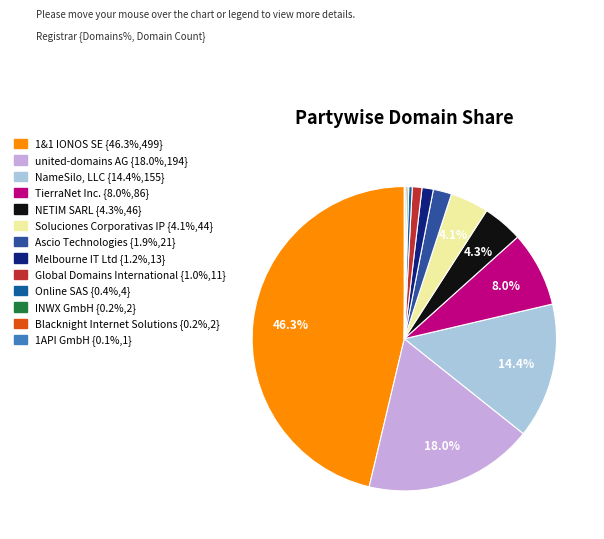

Which category has the smallest portion of the pie?

1API GmbH